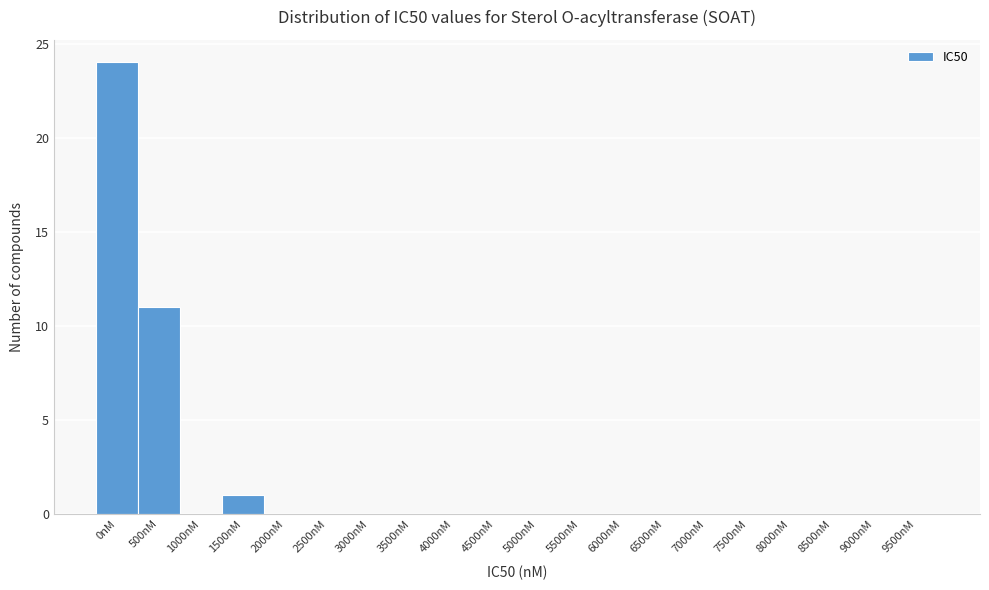

Reading left to right, extract all data points from this chart.

0nM=24	500nM=11	1000nM=0	1500nM=1	2000nM=0	2500nM=0	3000nM=0	3500nM=0	4000nM=0	4500nM=0	5000nM=0	5500nM=0	6000nM=0	6500nM=0	7000nM=0	7500nM=0	8000nM=0	8500nM=0	9000nM=0	9500nM=0